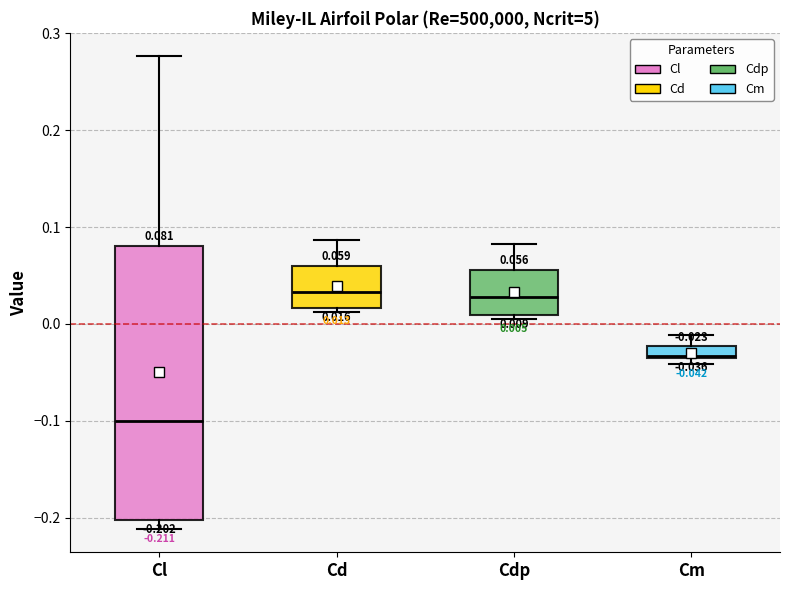

Which box is the tallest, from its lower edge to its upper edge?

Cl